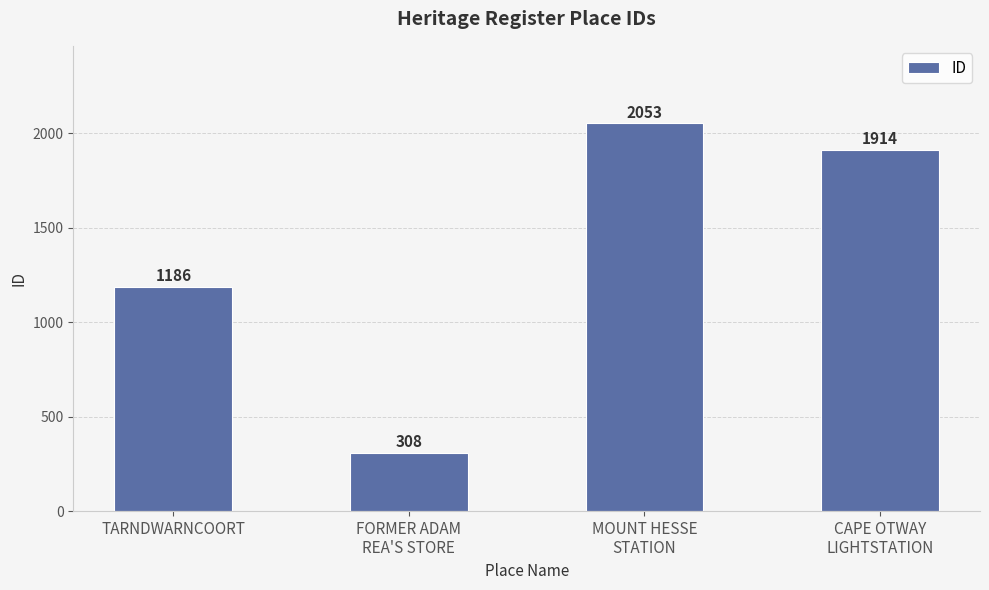

What is the ratio of the value at MOUNT HESSE
STATION to the value at CAPE OTWAY
LIGHTSTATION?

1.1